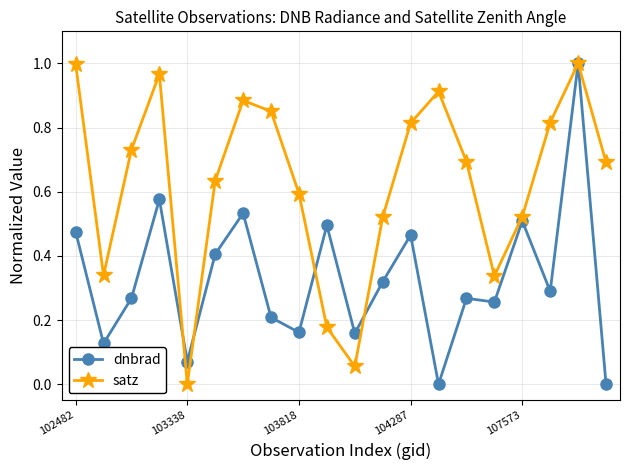

How many lines are shown in the chart?

2